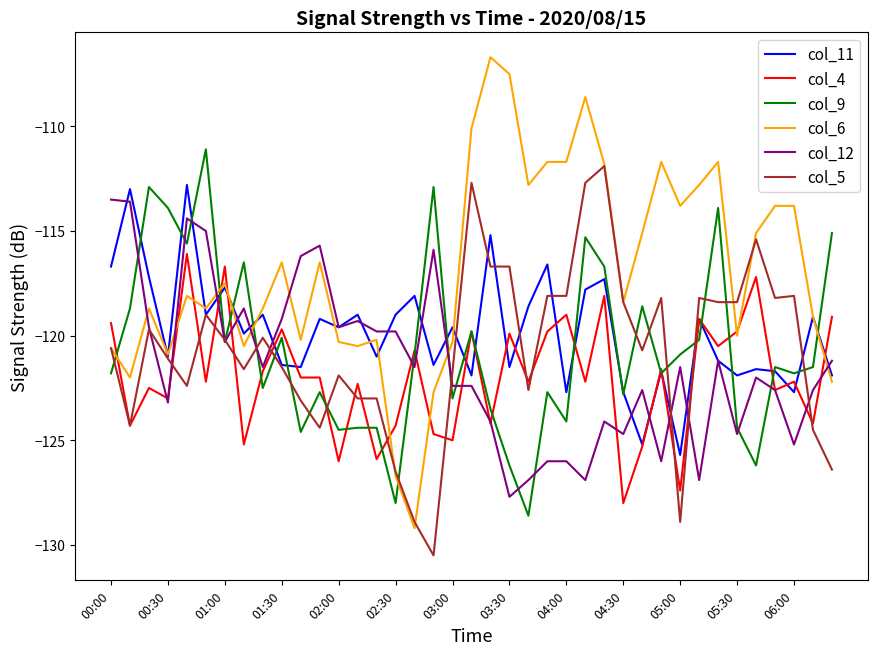

What is the lowest value of the col_6 series?

-129.2